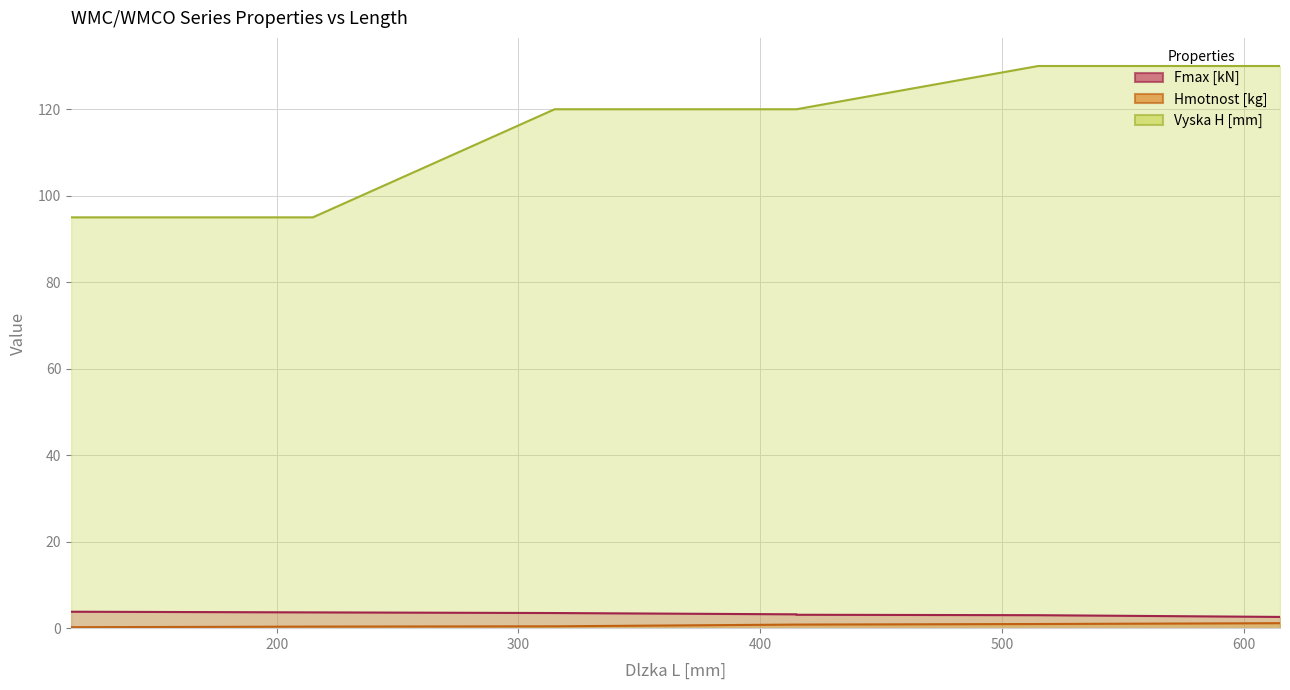

At which label does Fmax [kN] reach its minimum?

615